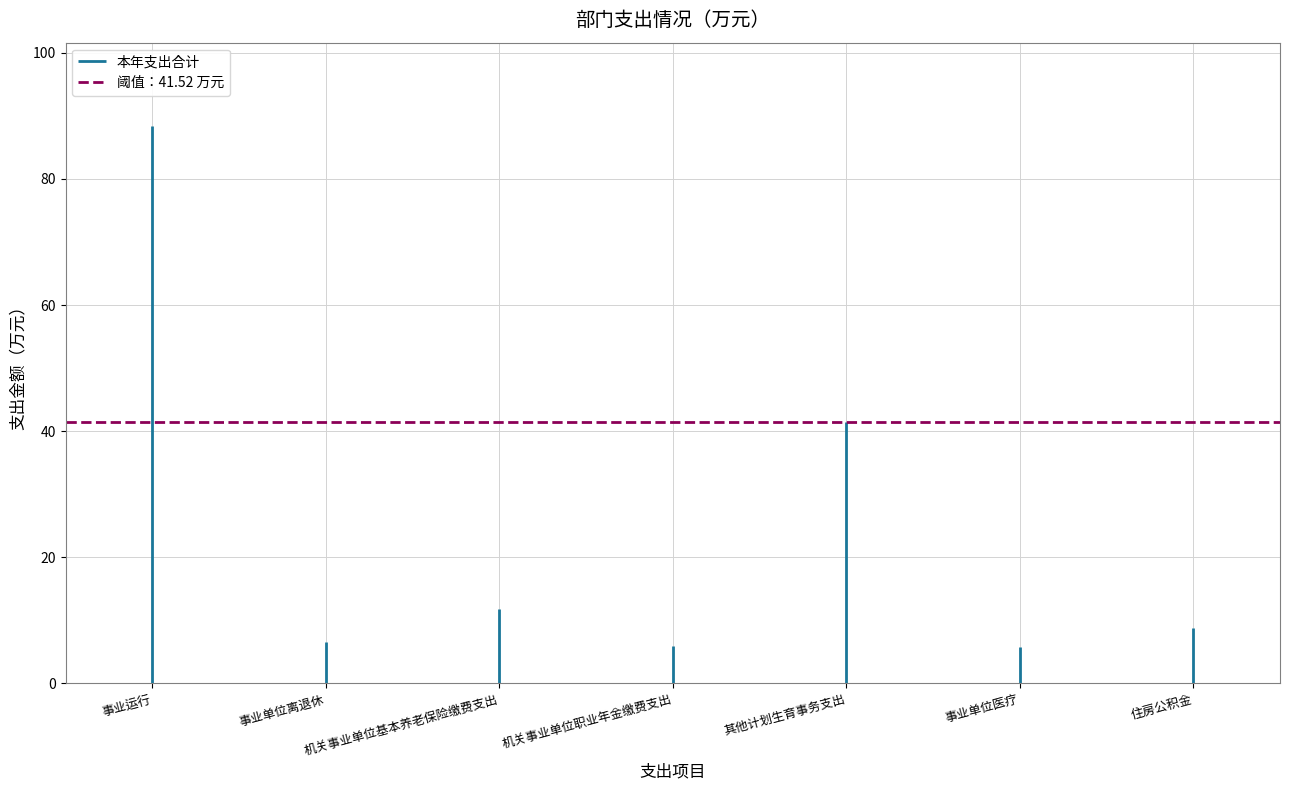

The chart shows a value of 5.9 at 机关事业单位基本养老保险缴费支出. True or false?

False